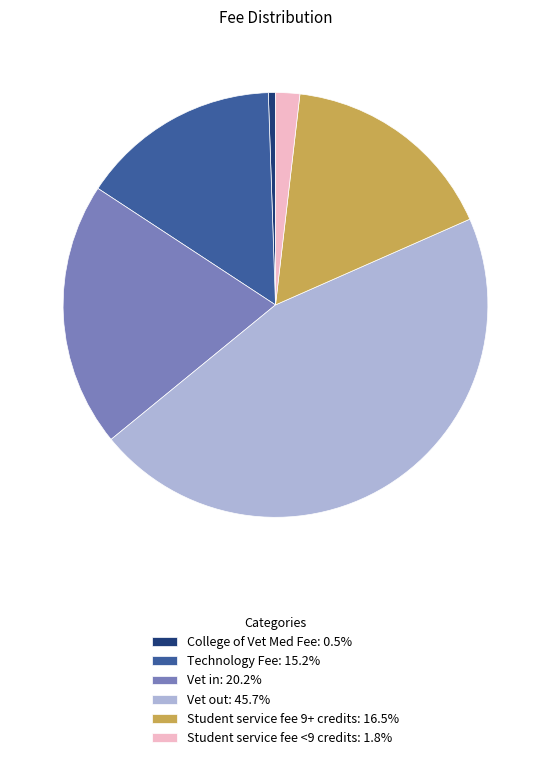

The Vet out slice represents 55% of the pie. True or false?

False